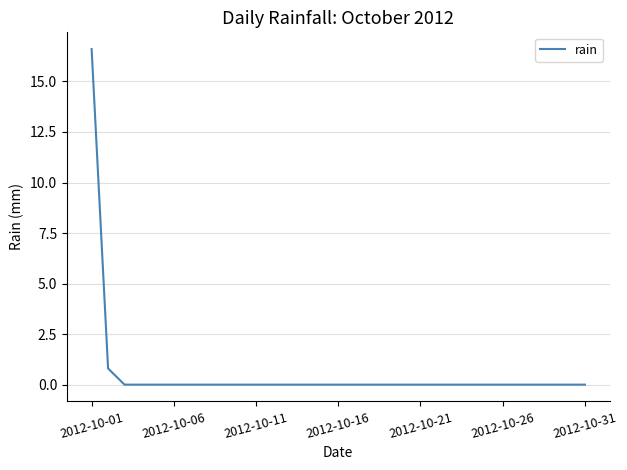

What is the maximum value shown in the chart?

16.6